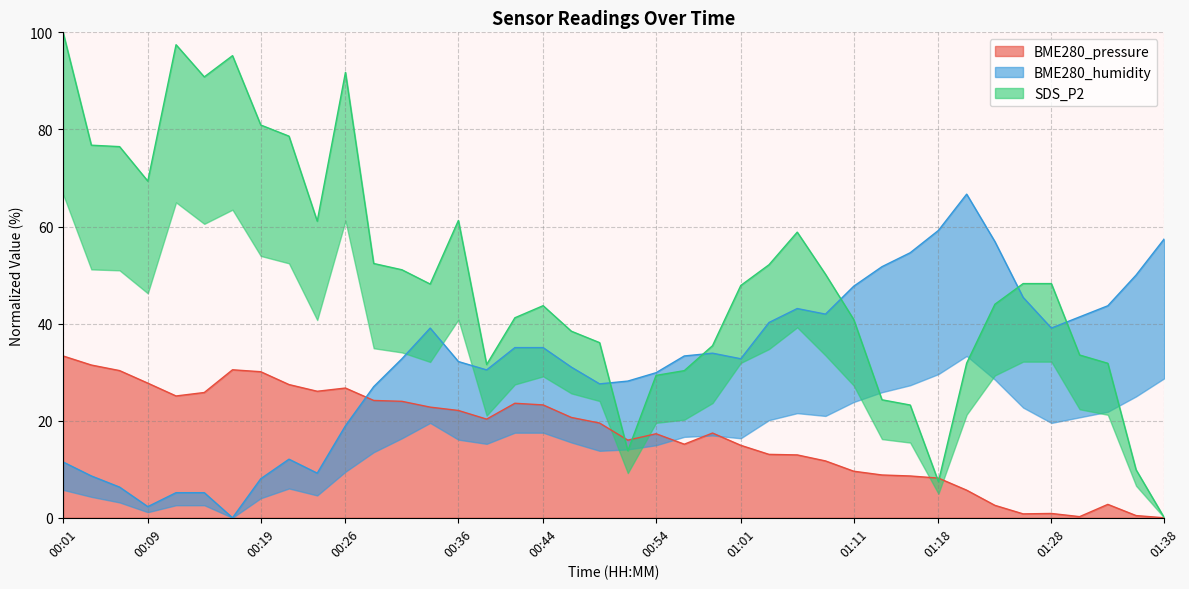

Reading left to right, extract all data points from this chart.

BME280_pressure: 33.3	31.5	30.3	27.7	25.1	25.8	30.5	30.1	27.4	26.1	26.7	24.2	24.0	22.8	22.1	20.3	23.6	23.3	20.7	19.5	16.0	17.3	15.2	17.5	14.9	13.1	13.0	11.7	9.6	8.8	8.6	8.2	5.7	2.6	0.8	0.9	0.2	2.8	0.5	0.0
BME280_humidity: 11.5	8.6	6.3	2.3	5.2	5.2	0.0	8.0	12.1	9.2	19.0	27.0	32.8	39.1	32.2	30.5	35.1	35.1	31.0	27.6	28.2	29.9	33.3	33.9	32.8	40.2	43.1	42.0	47.7	51.7	54.6	59.2	66.7	56.9	45.4	39.1	41.4	43.7	50.0	57.5
SDS_P2: 100.0	76.8	76.5	69.4	97.4	90.8	95.2	80.9	78.6	61.1	91.8	52.4	51.1	48.1	61.3	31.6	41.2	43.7	38.4	36.1	13.8	29.3	30.3	35.5	47.9	52.1	58.8	50.2	40.8	24.3	23.2	7.4	31.9	44.0	48.2	48.2	33.5	31.8	9.9	0.0